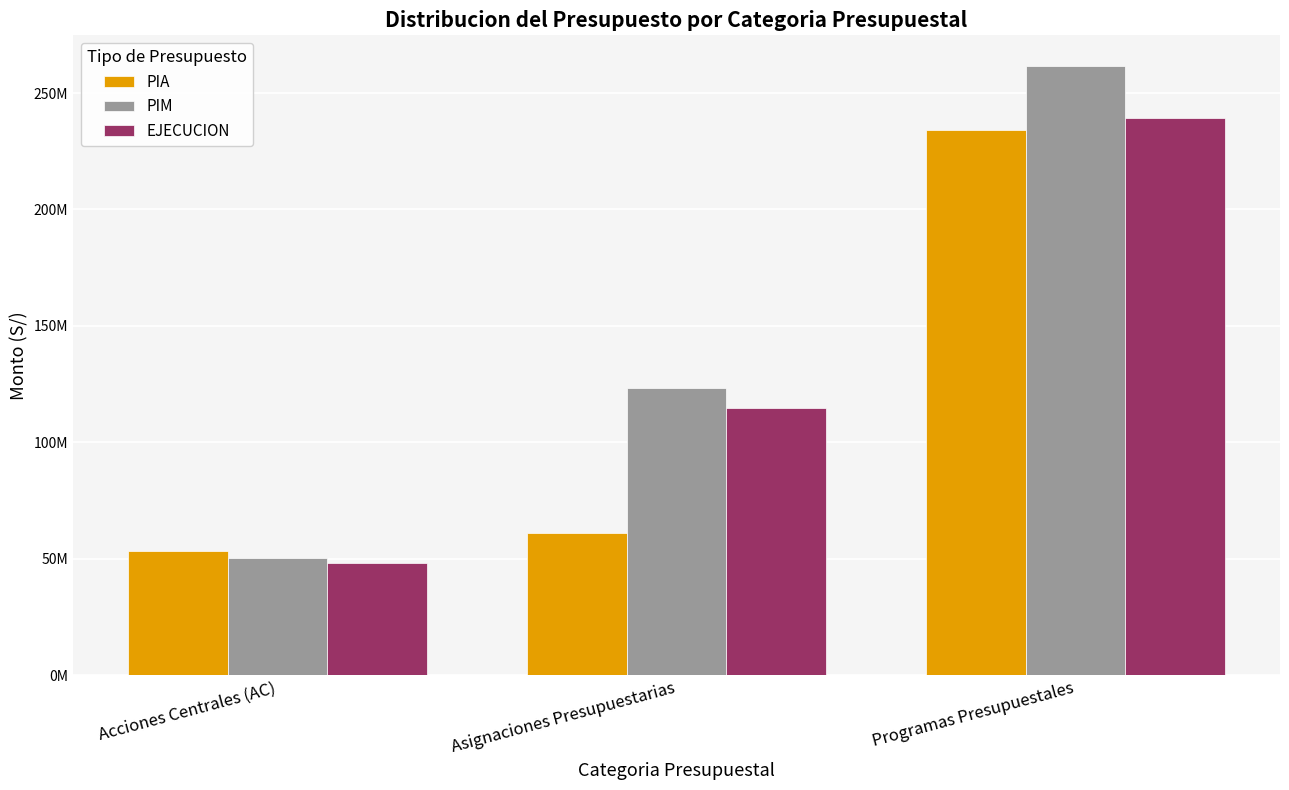

True or false: EJECUCION has a value of 48293582.0 at Acciones Centrales (AC).

True